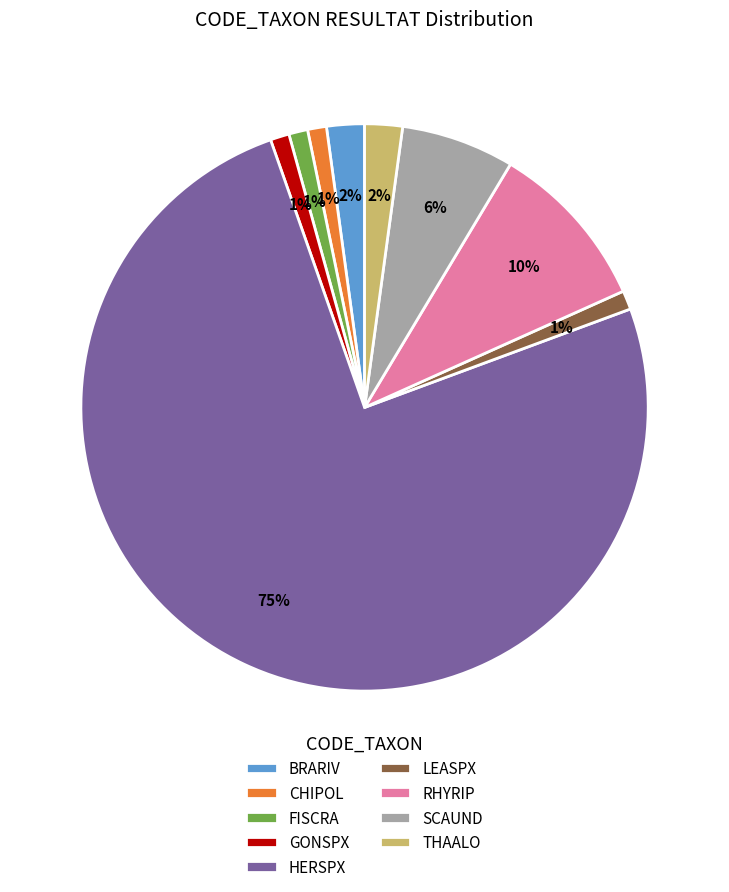

Is the sum of THAALO and HERSPX greater than half?

Yes